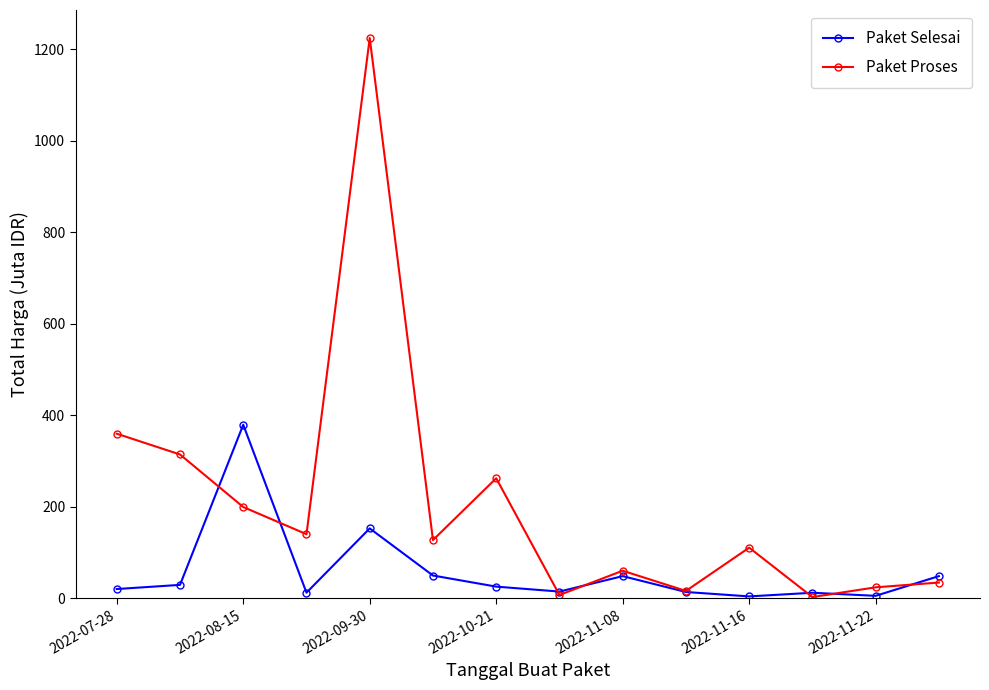

In Paket Selesai, how many points are higher than both neighbors (excluding endpoints)?

4